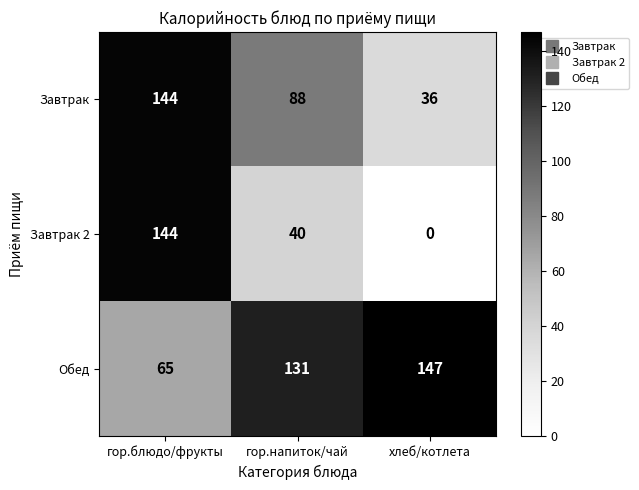

Which series has the widest spread of values?

Завтрак 2